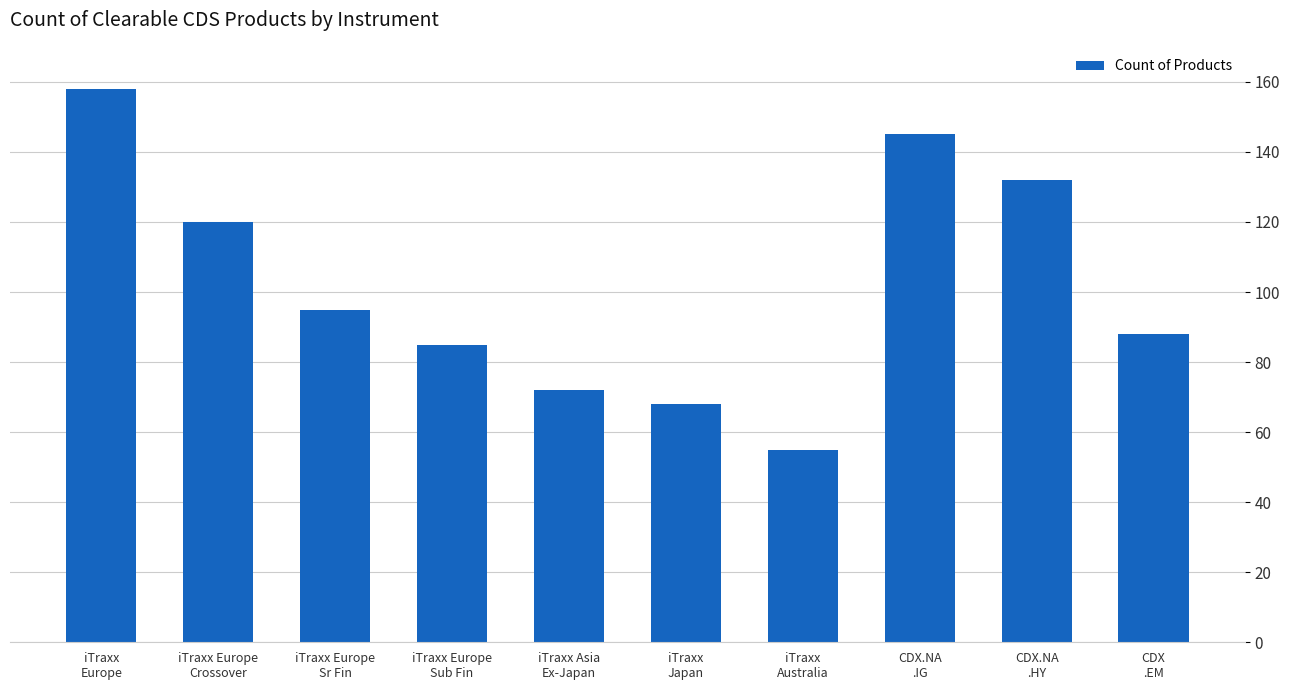

Count the number of data series in this chart.

1